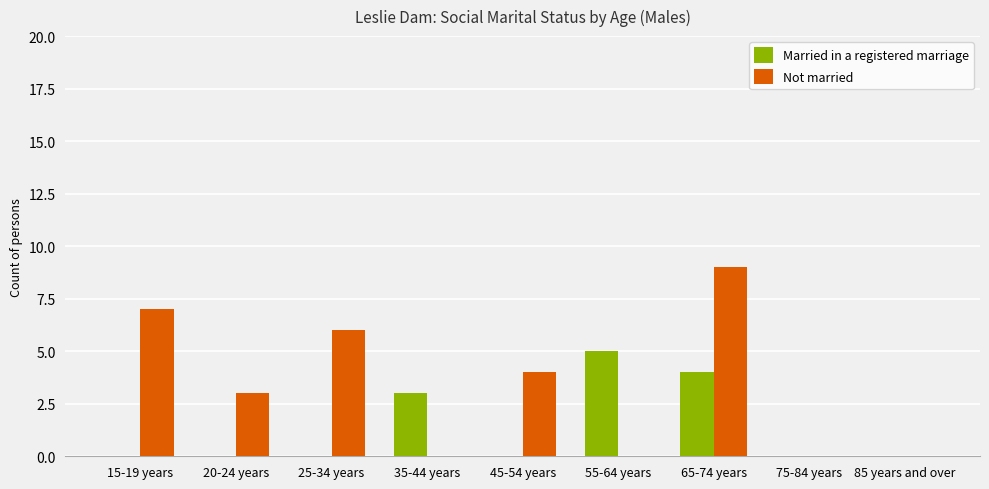

At which category does the chart reach its peak across all series?

65-74 years